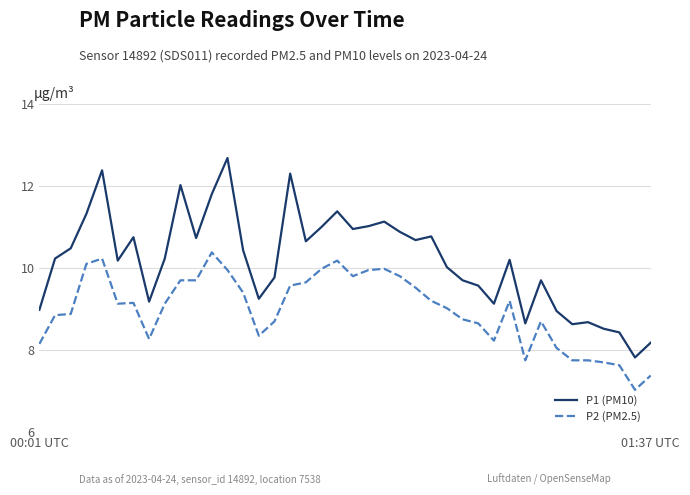

Which series has the largest total across all categories?

P1 (PM10)